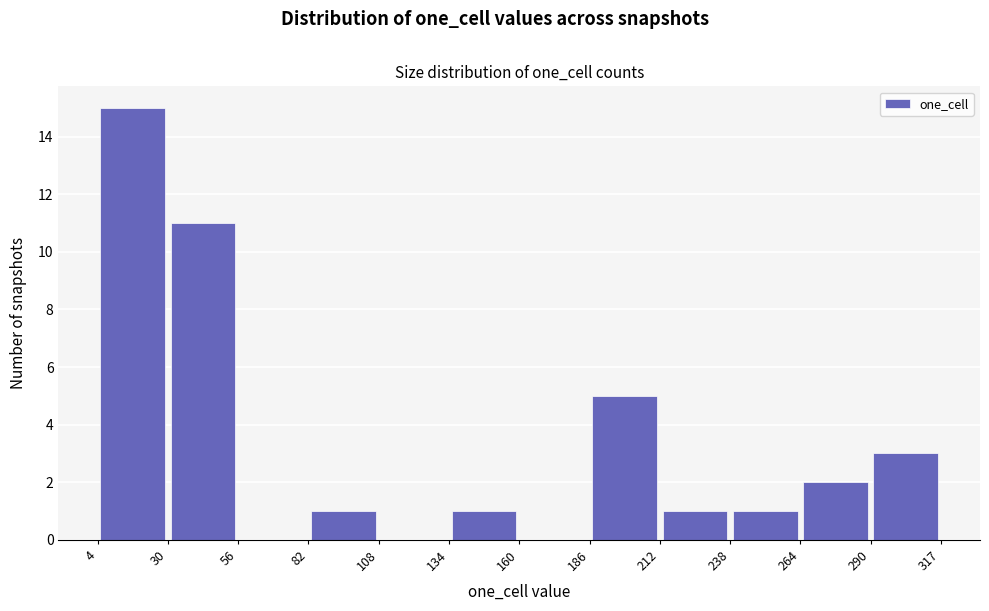

Which range on the x-axis has the tallest bar?

4 to 30